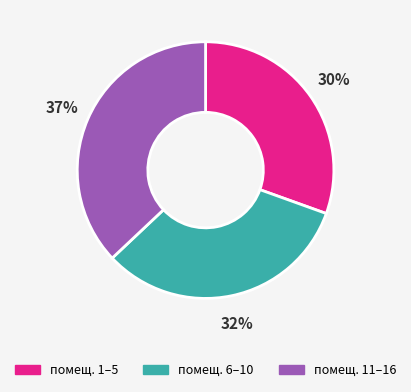

Does any single category account for the majority?

No